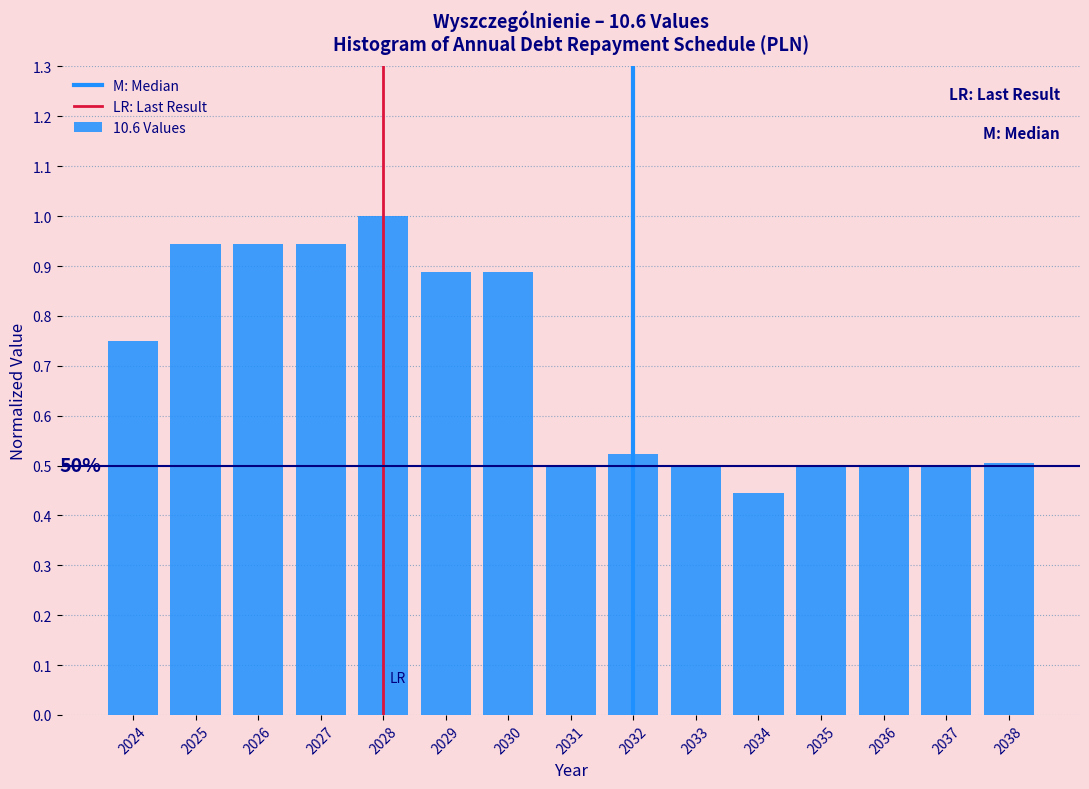

True or false: the data shows 0.2 at 2036.

False